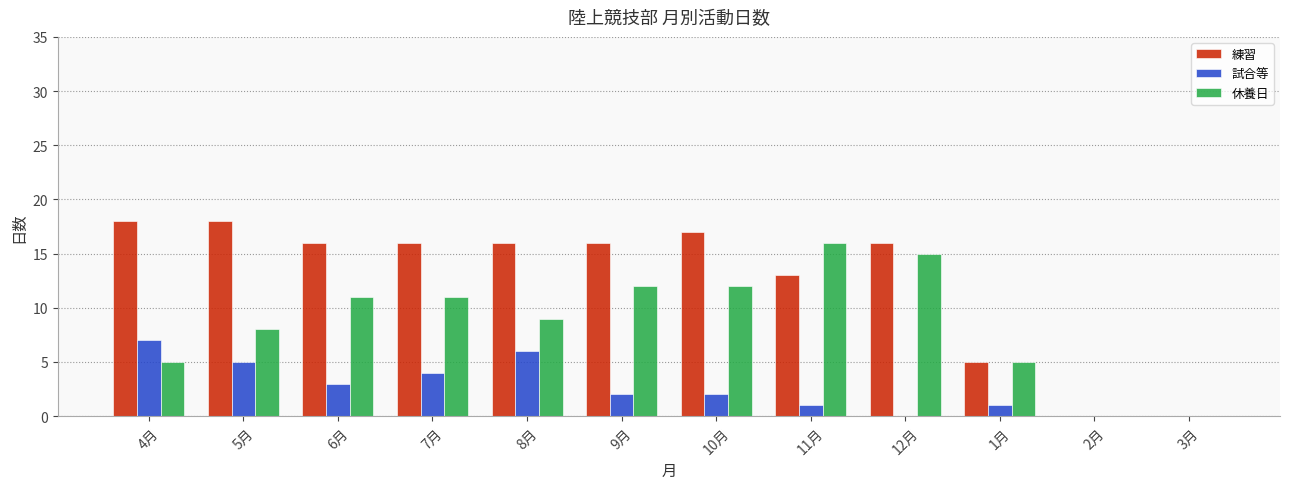

Which series has the largest total across all categories?

練習